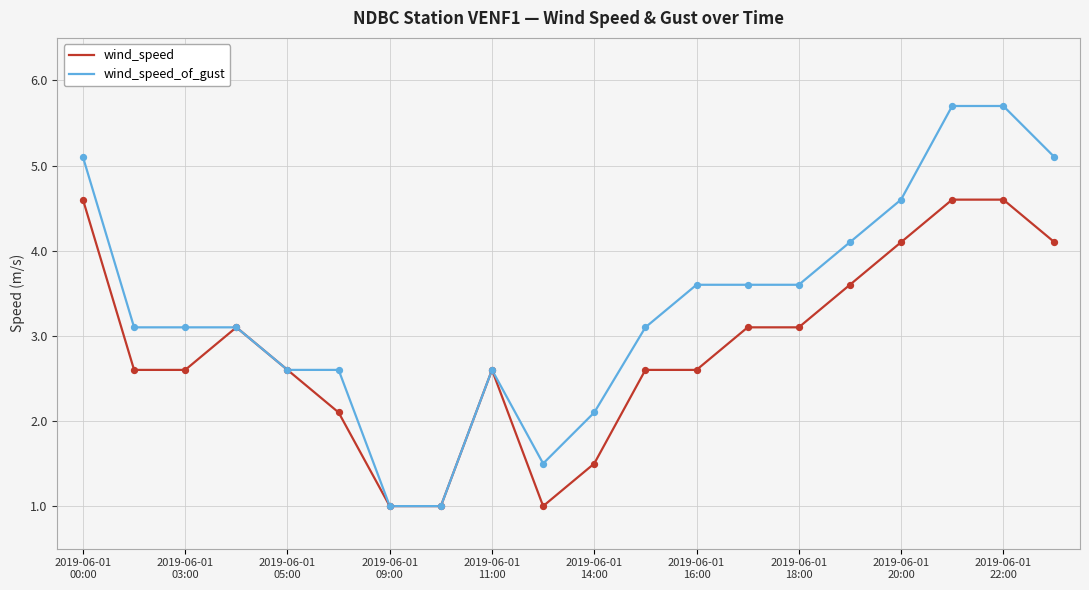

Which series has the largest range (max minus min)?

wind_speed_of_gust